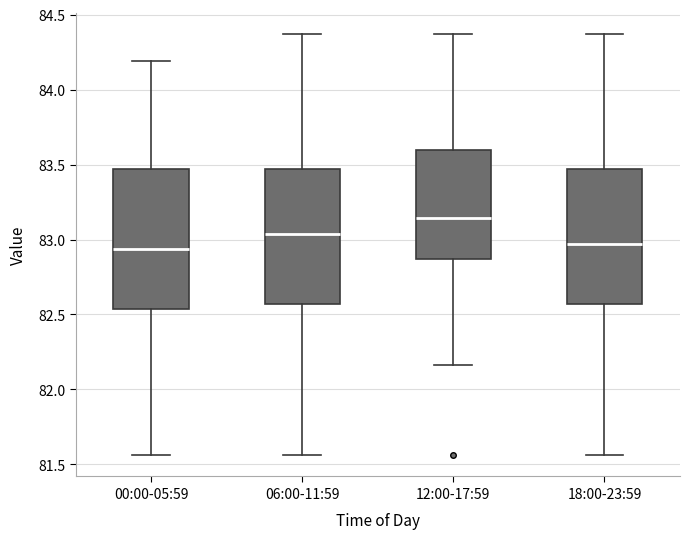

Which box's median line is the highest?

12:00-17:59